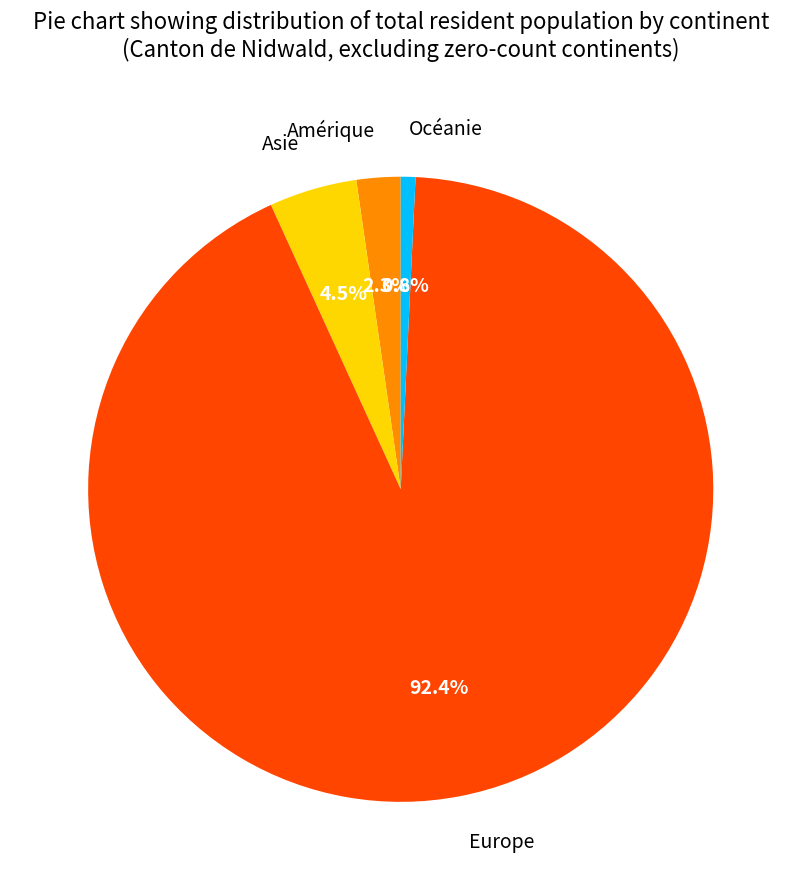

What is the majority slice?

Europe